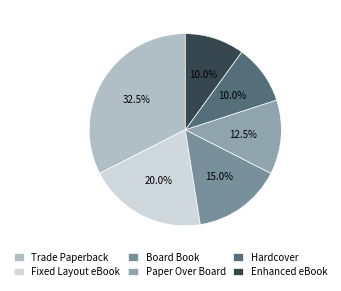

How many segments does this pie chart have?

6